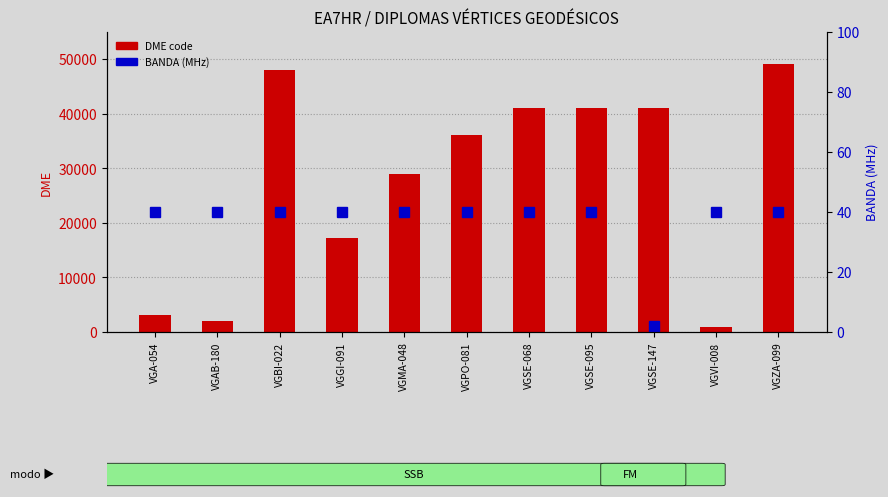

What is the difference between the maximum and minimum values in the BANDA series?

38